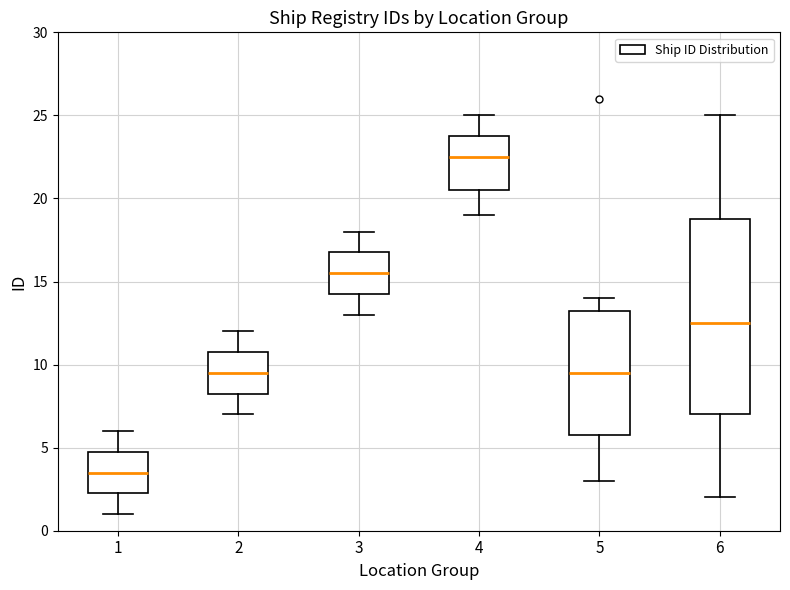

Which box has the highest median line?

4